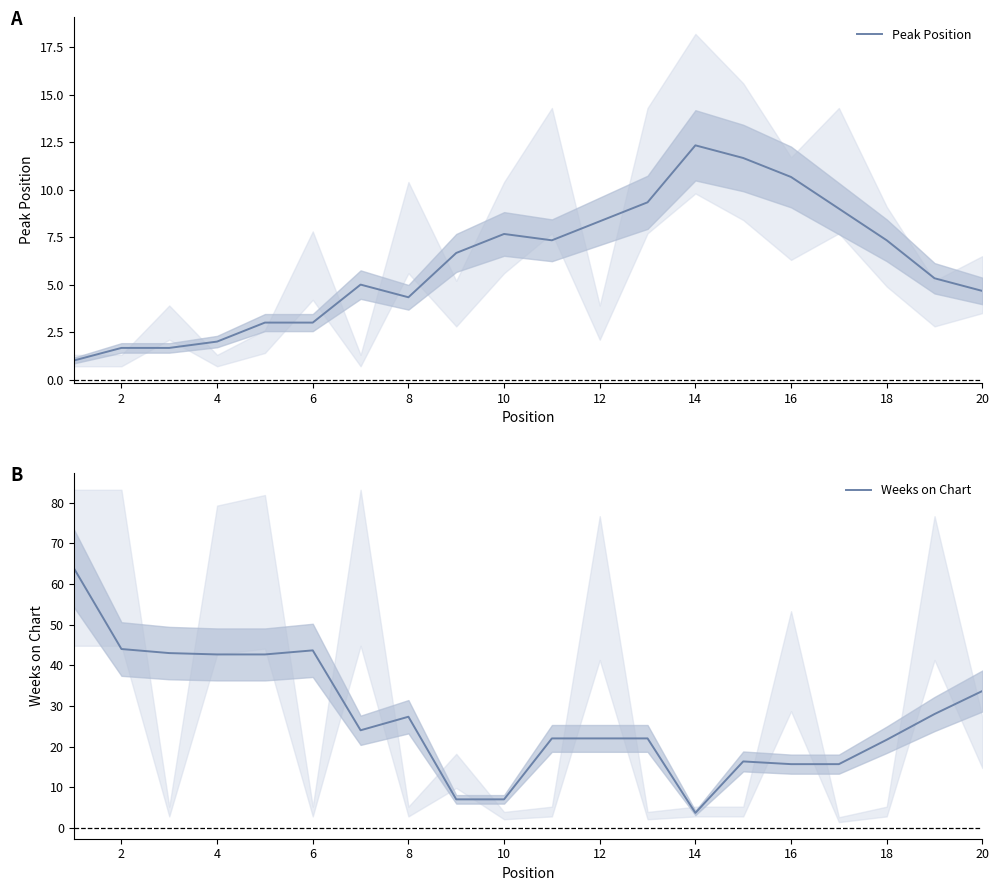

Is it true that Peak Position equals 12.3 at 14?

True